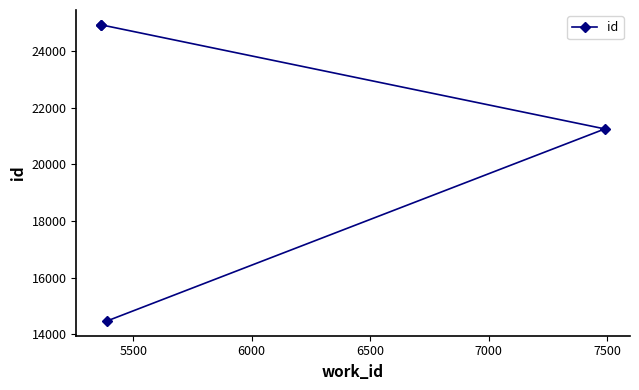

What is the difference between the maximum and second lowest values?

3675